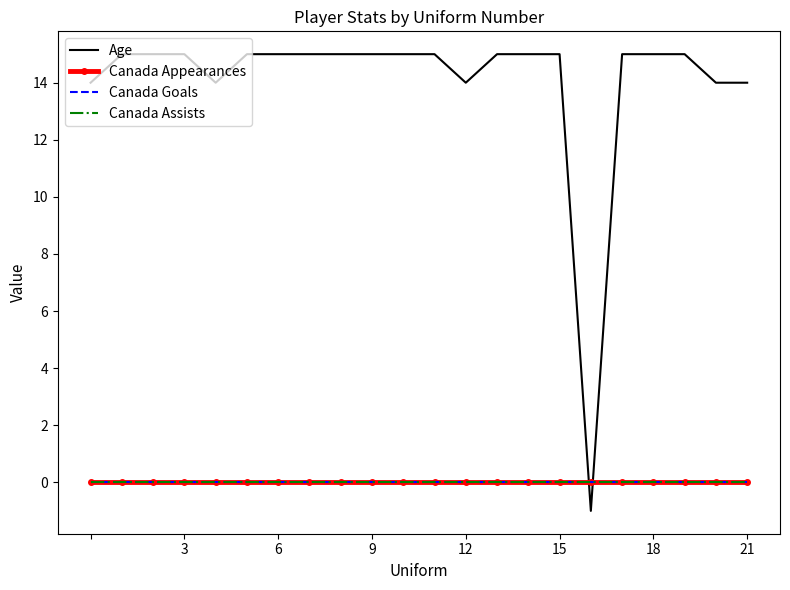

Which series has the largest range (max minus min)?

Age